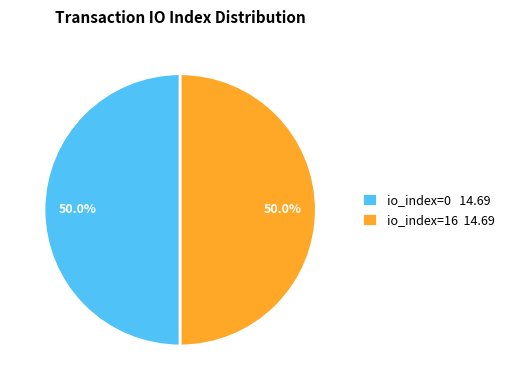

What is the total percentage of io_index=0 14.69 and io_index=16 14.69?

100.0%